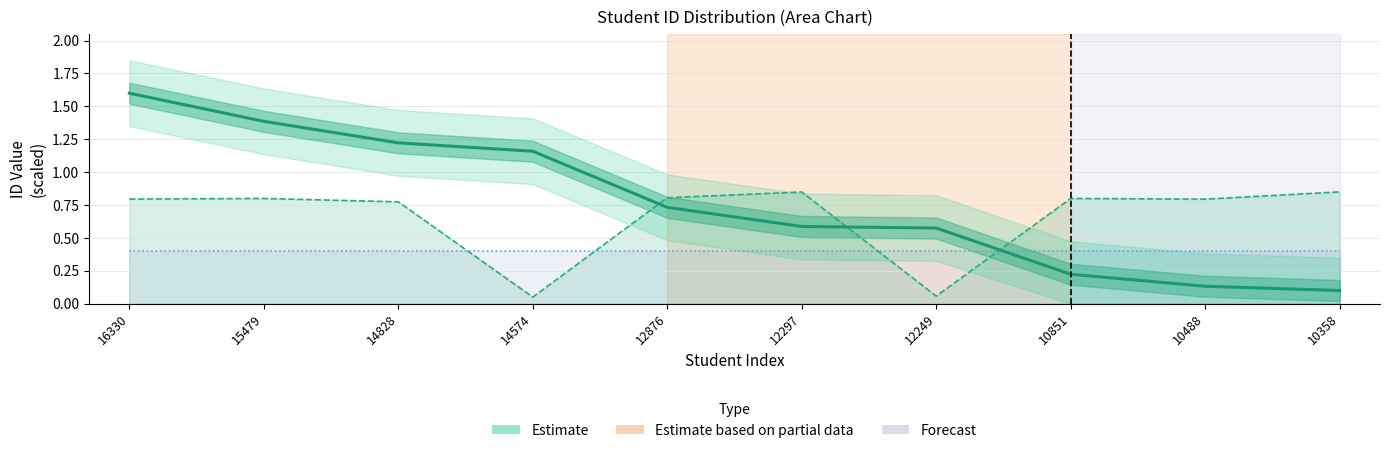

What is the average value of the Estimate based on partial data series?

0.7